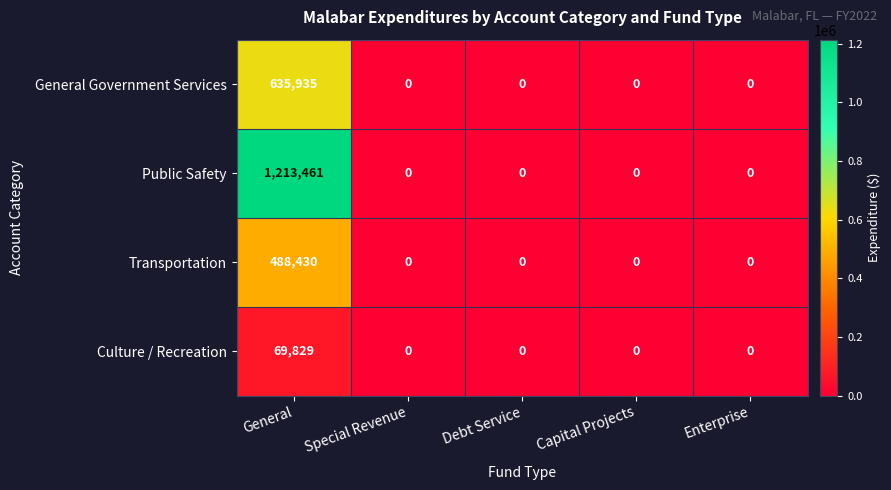

What is the difference between the maximum and minimum values in the General Government Services series?

635935